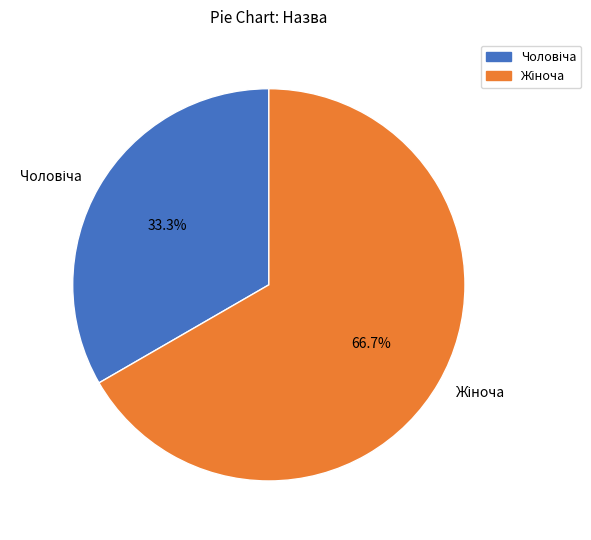

Is there a majority slice in this chart?

Yes